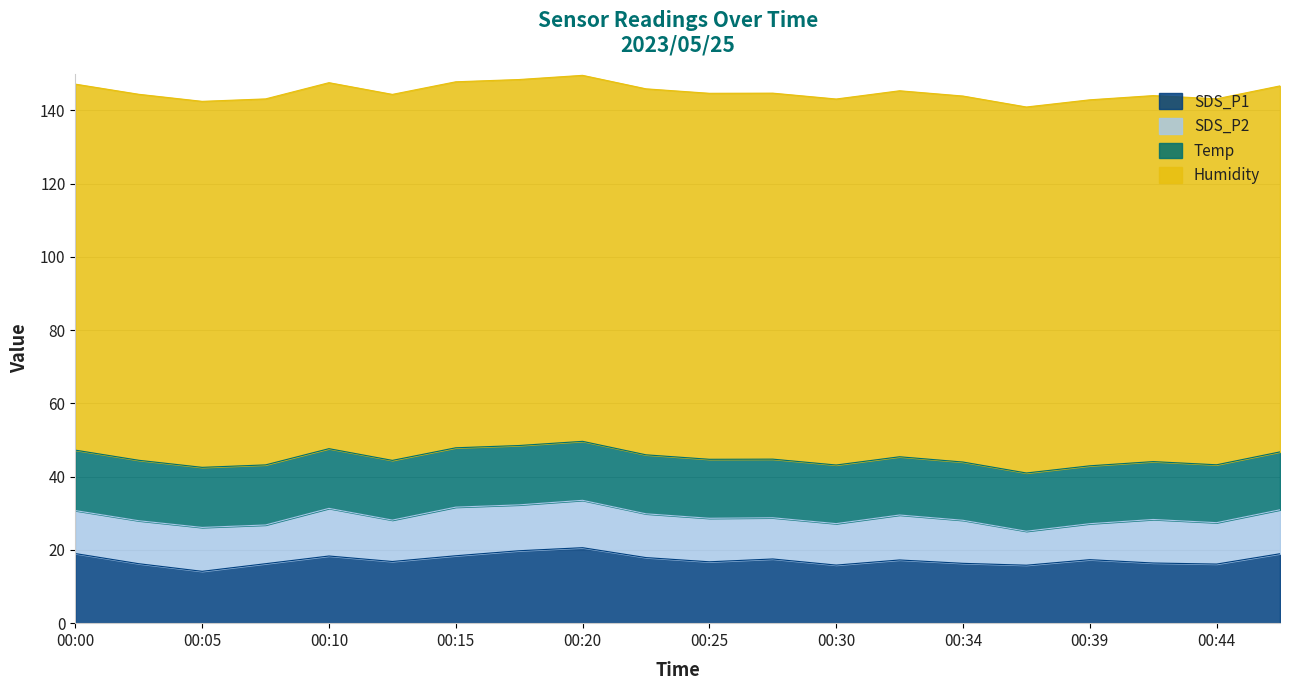

How many lines are shown in the chart?

4